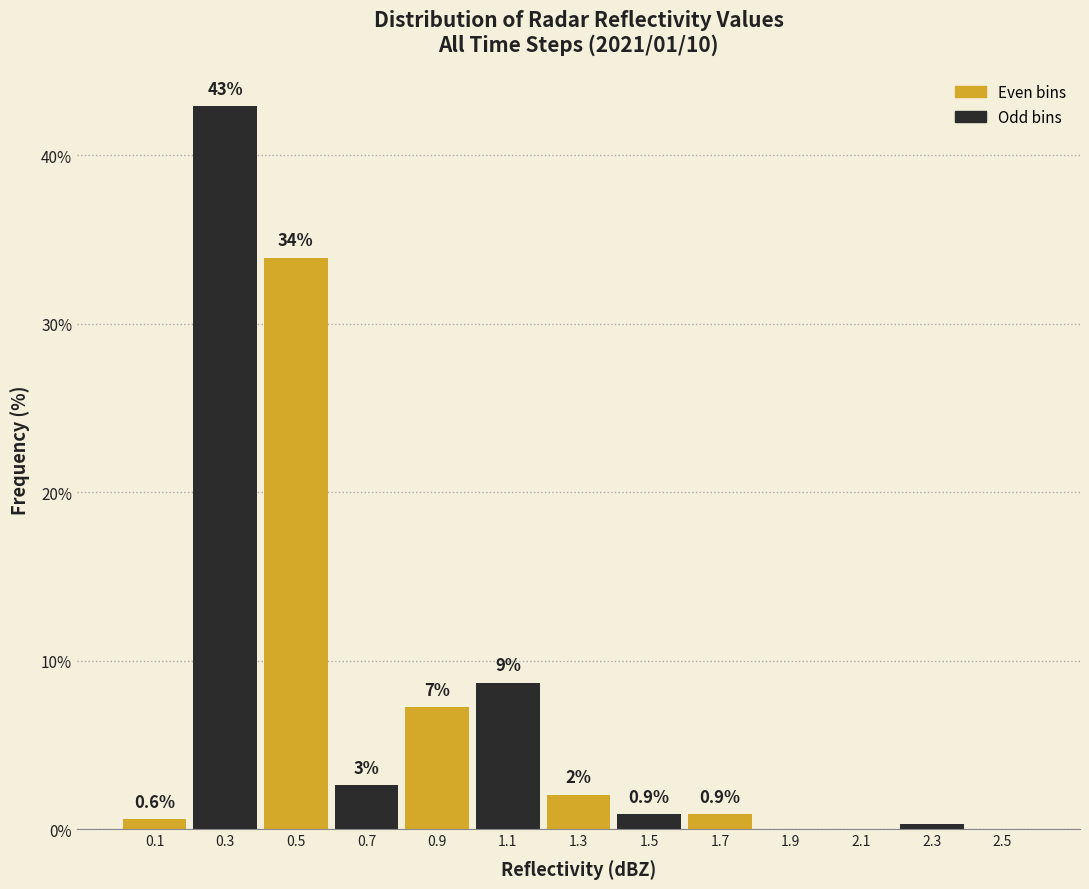

Over which range of the x-axis is the bar tallest?

0.2 to 0.4